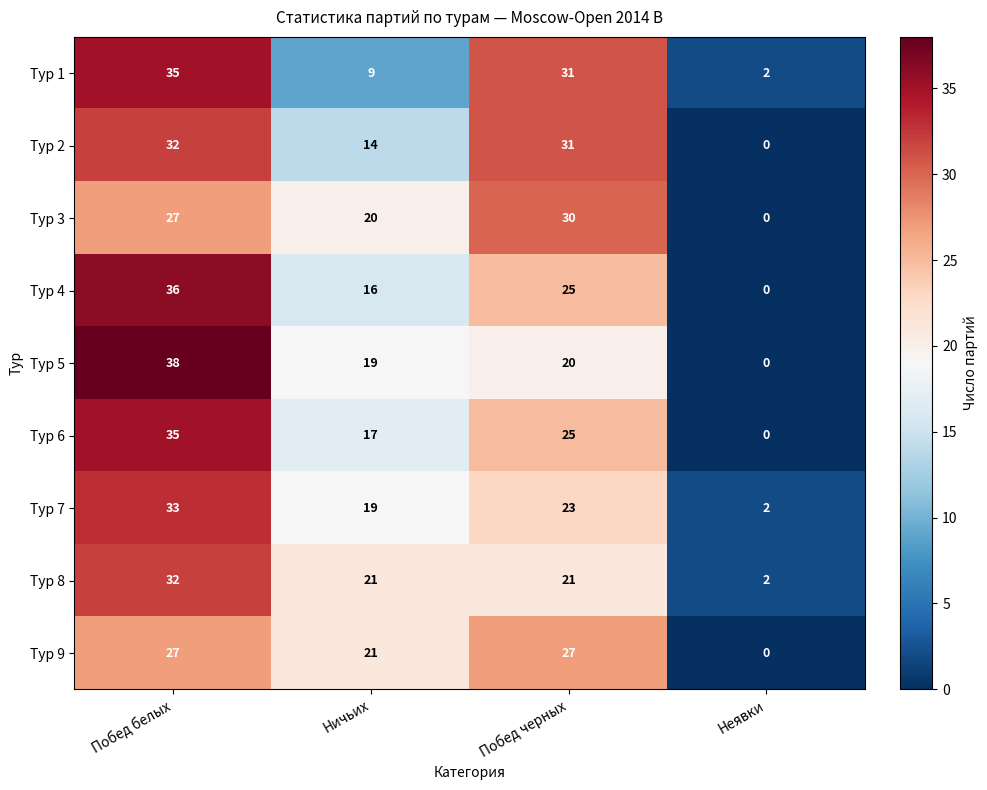

How many values in the Тур 8 series are below 21?

1